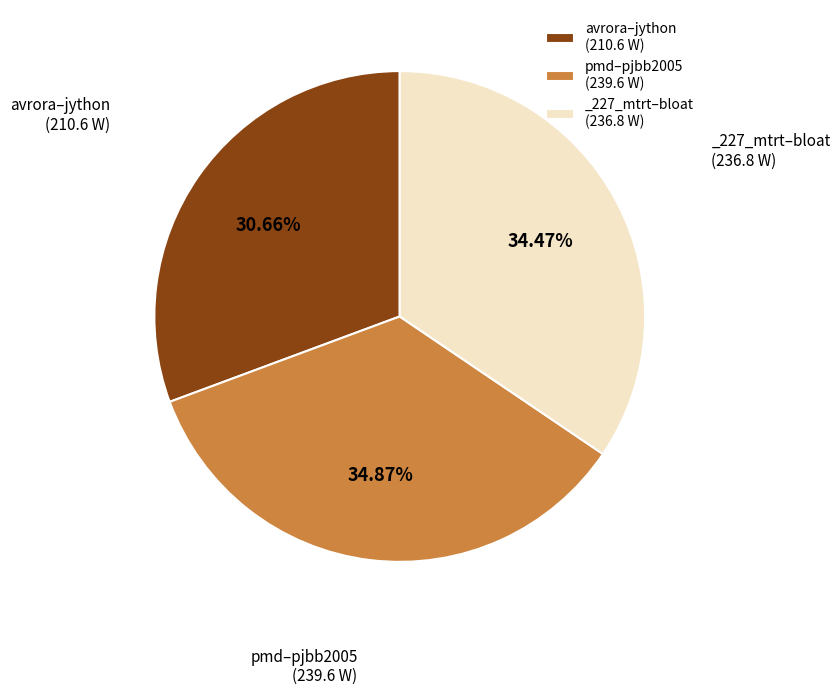

What is the ratio of the value at _227_mtrt–bloat (236.8 W) to the value at avrora–jython (210.6 W)?

1.1